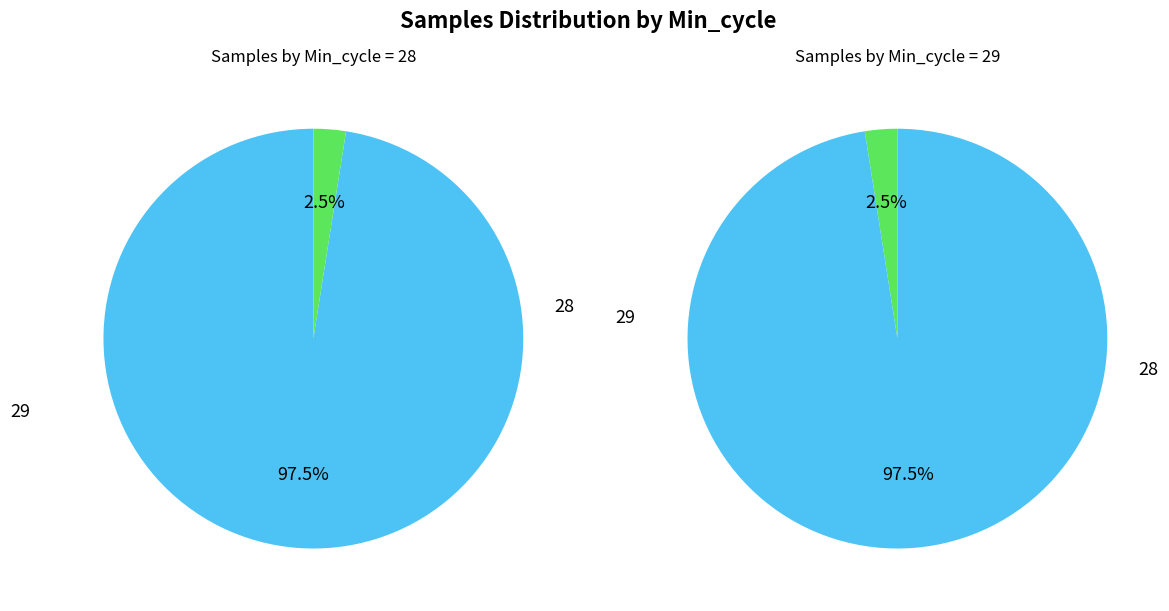

What is the change in value from 28 to 29?

-17979